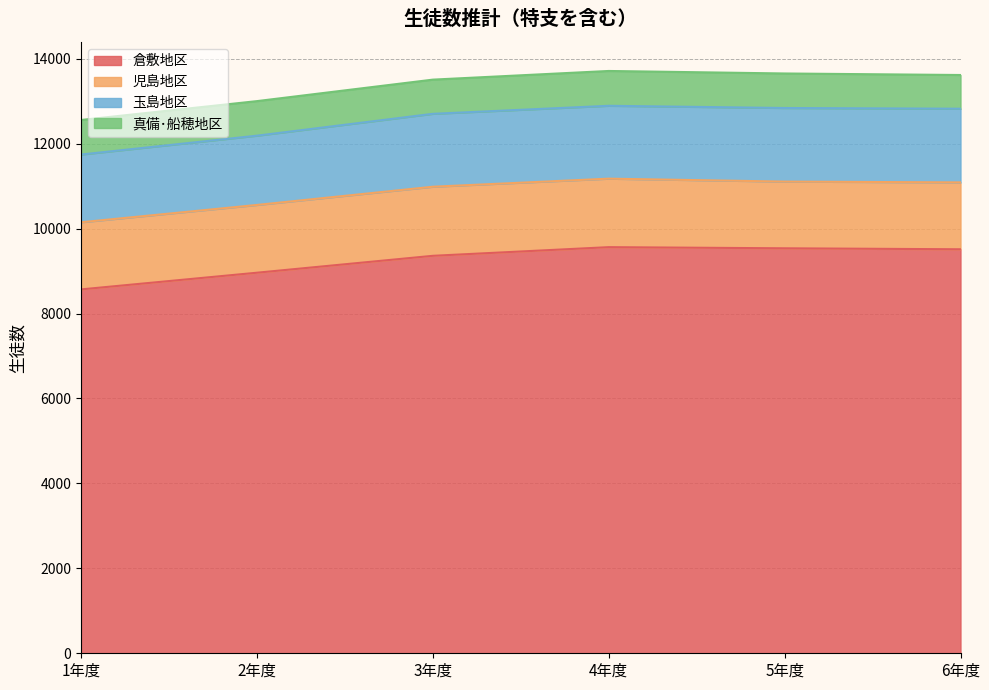

At which label is 児島地区 closest to 1599?

2年度